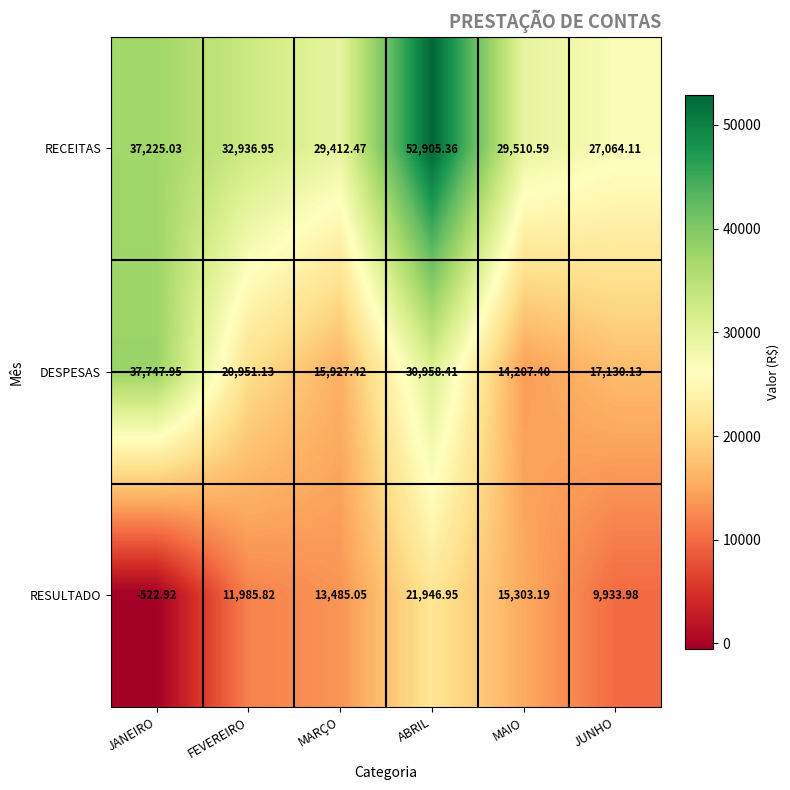

How many categories are shown in the chart?

6